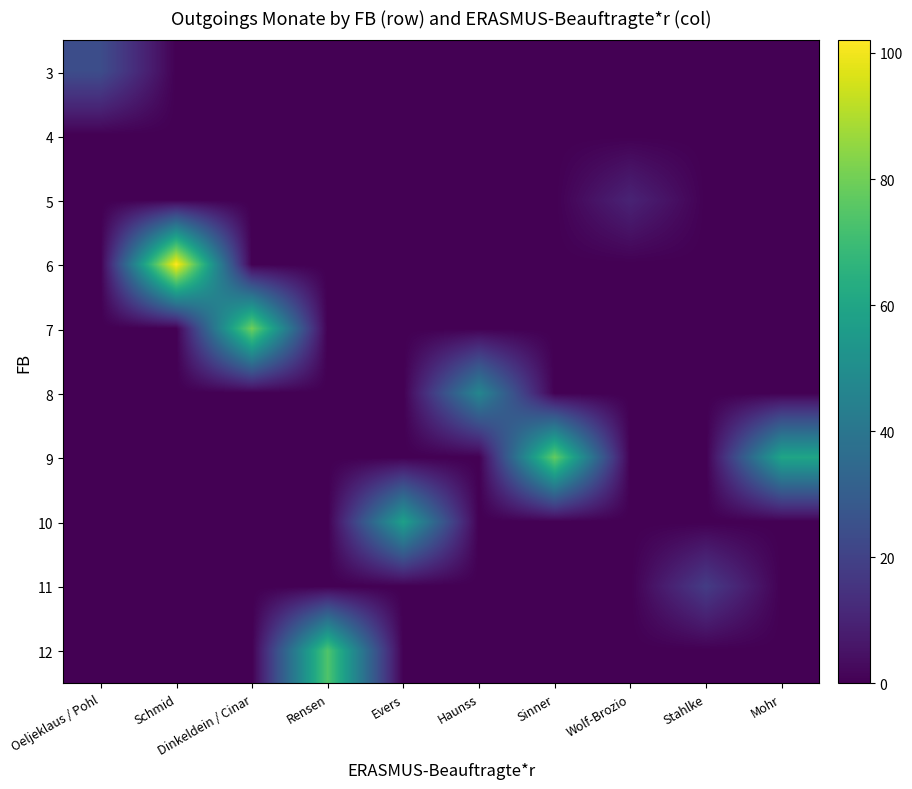

At how many categories does at least one series exceed 6?

10